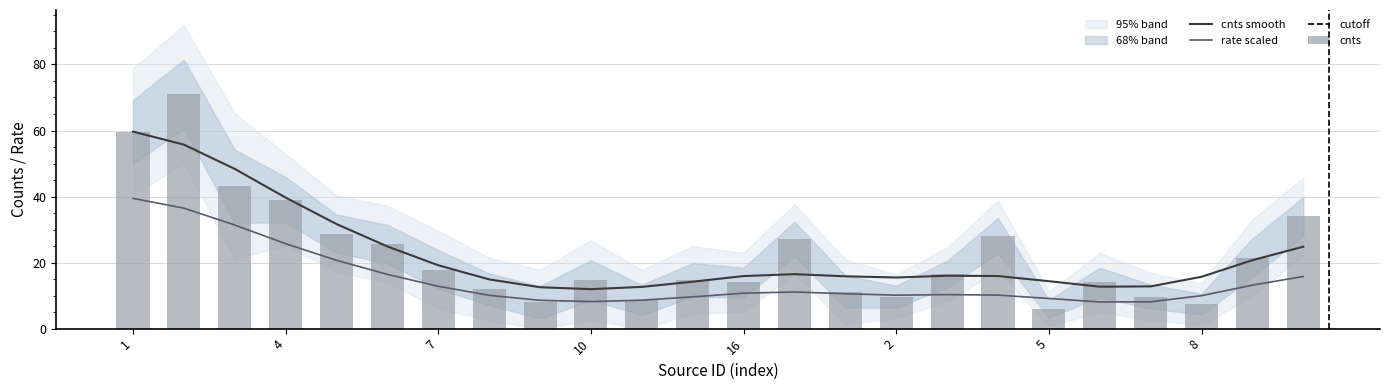

What is the difference between the maximum and second lowest values in the cnts_err series?

7.9